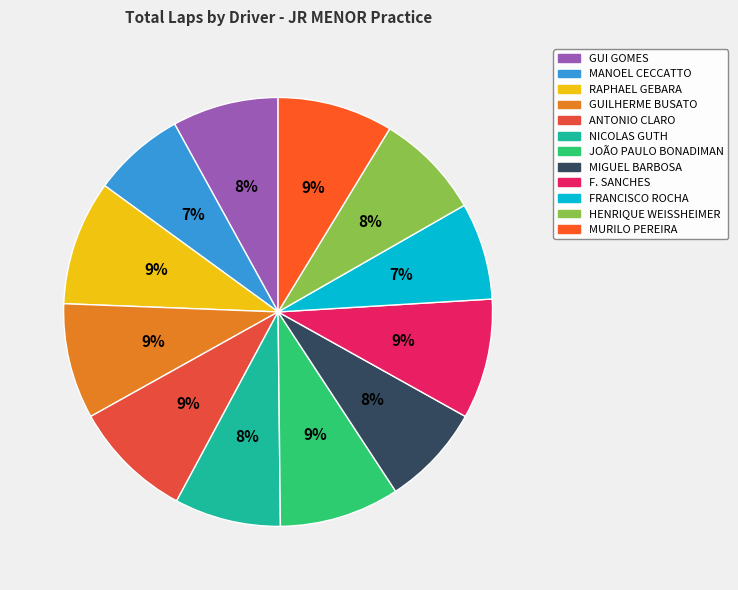

Does NICOLAS GUTH represent more than half of the total?

No